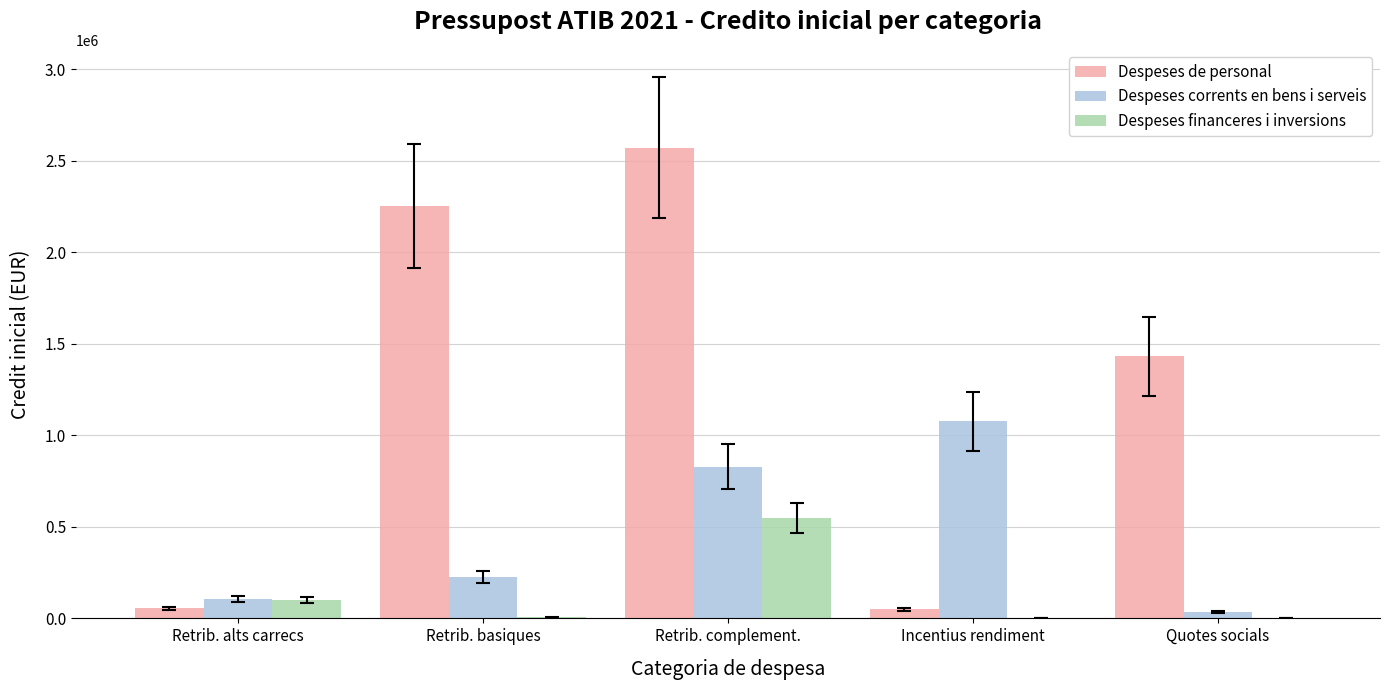

What is the highest value of the Despeses corrents en bens i serveis series?

1076500